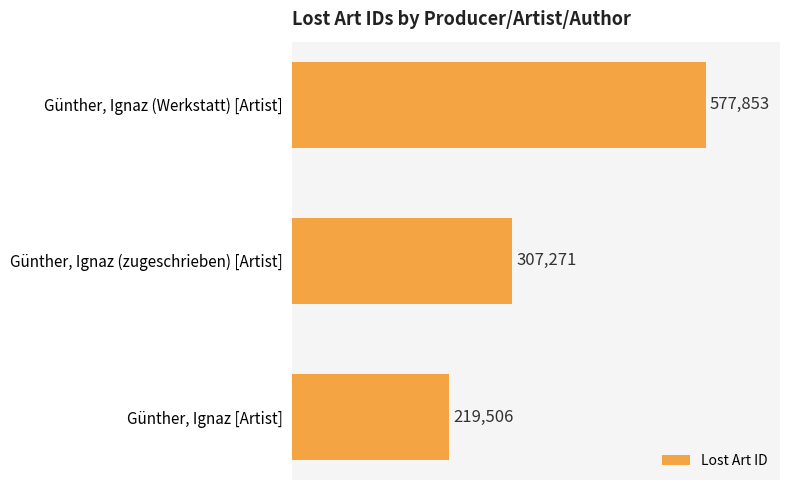

What is the ratio of the value at Günther, Ignaz [Artist] to the value at Günther, Ignaz (zugeschrieben) [Artist]?

0.7